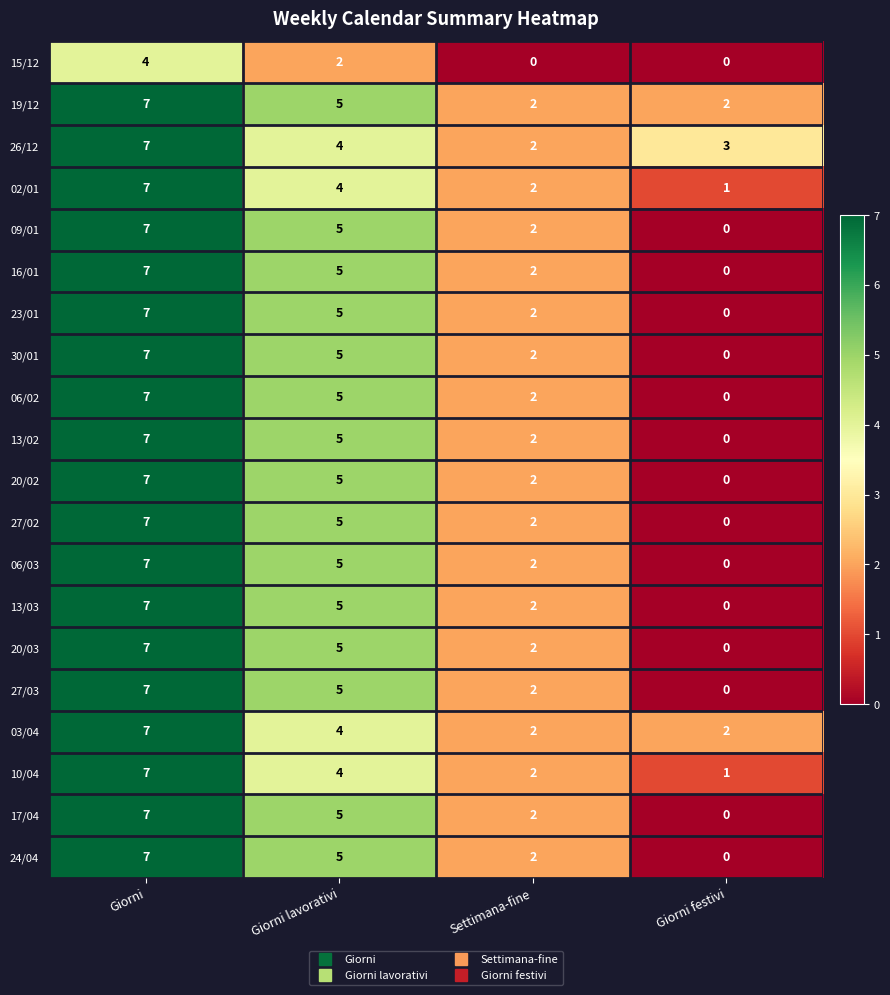

What is the greatest value displayed?

7